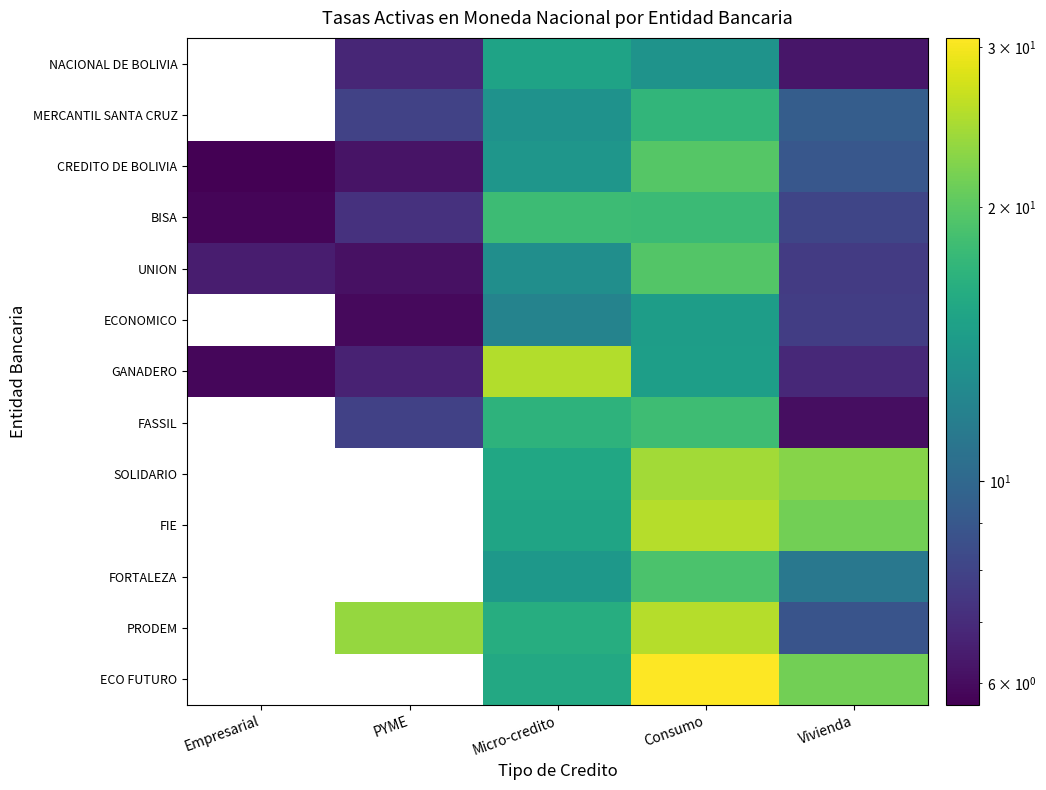

What is the smallest value displayed?

5.7